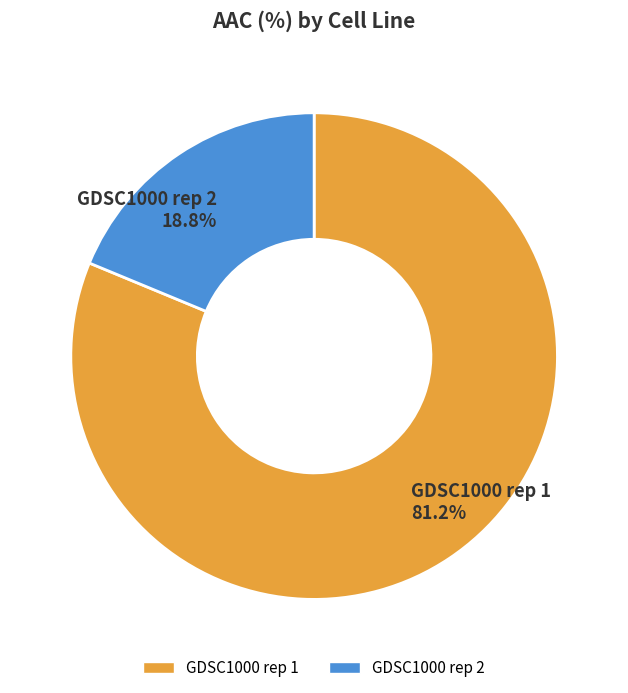

Is it true that GDSC1000 rep 2 is 19% of the pie?

True